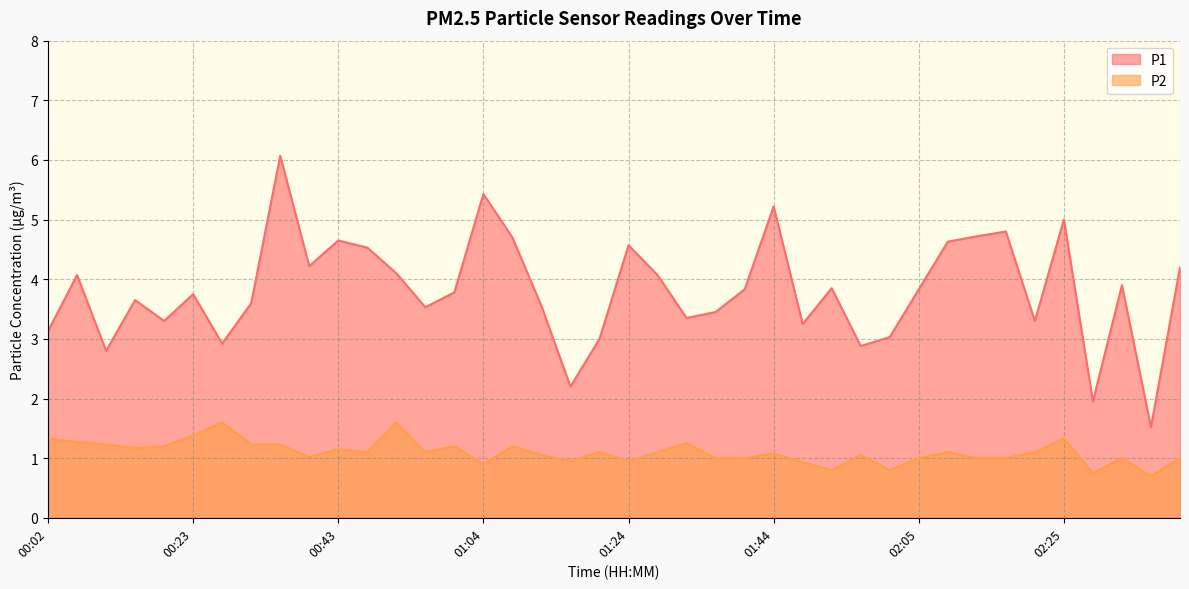

At which category does P2 reach its first local valley?

00:15